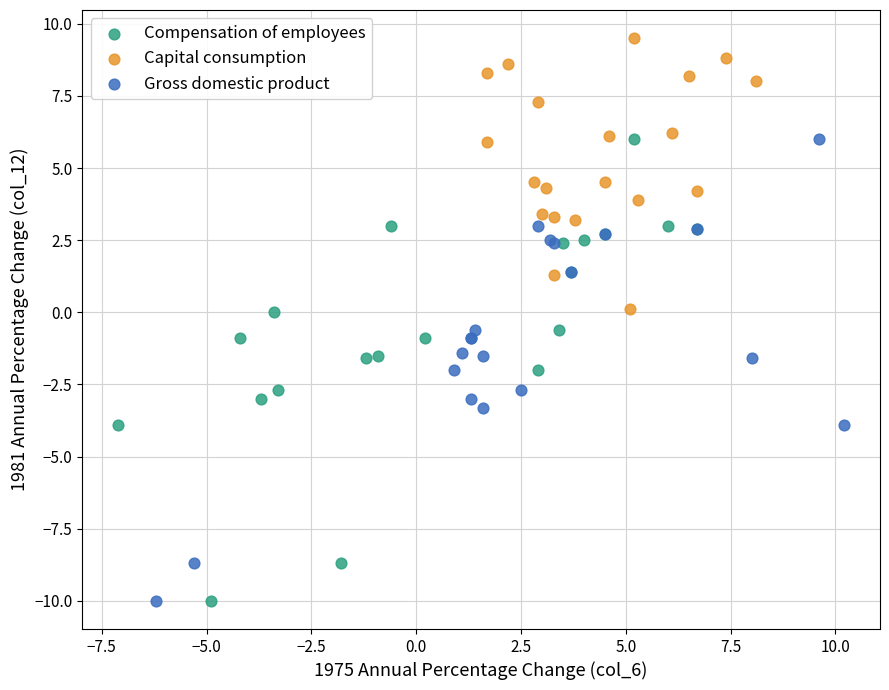

Which series contains the highest Y value?

Capital consumption